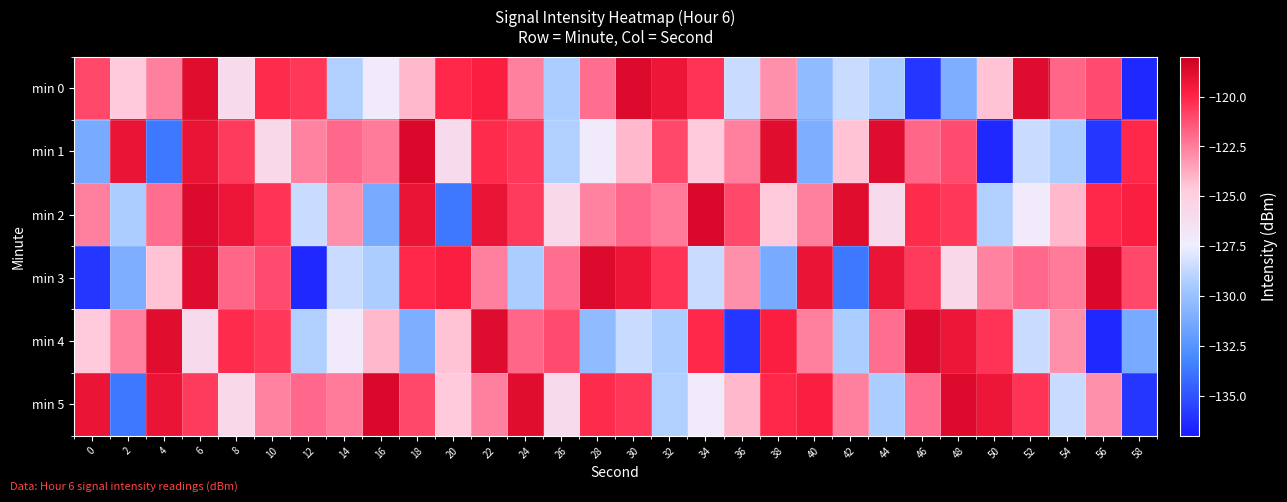

Which has a higher value, 12 or 56?

12